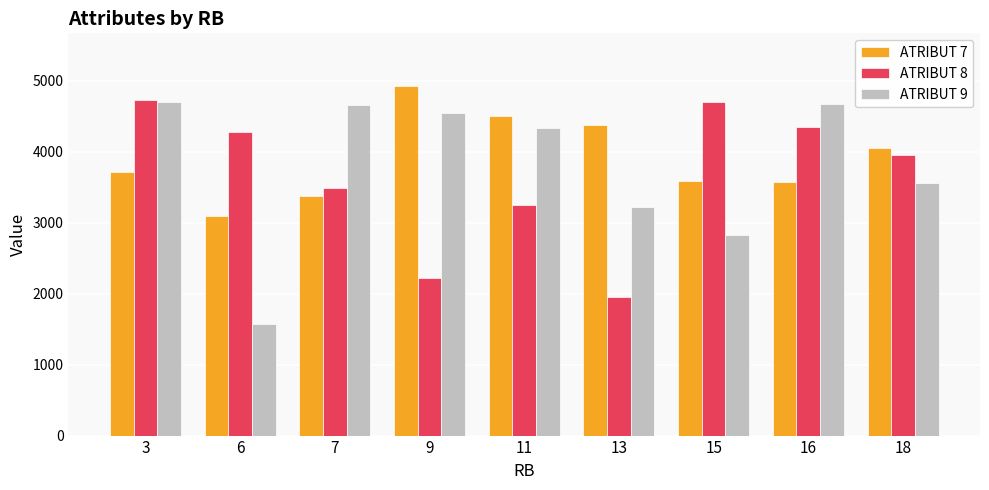

At which category is the sum across all series the highest?

3